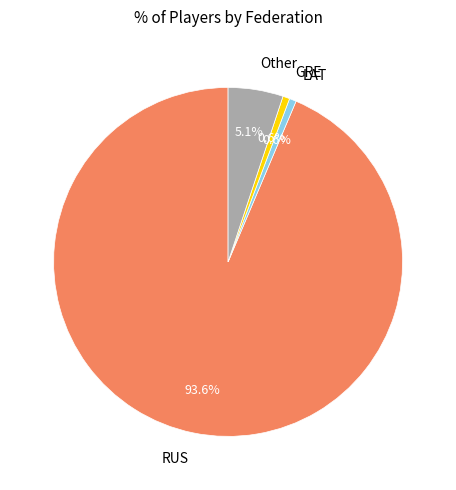

What is the total percentage of RUS and GRE?

94.3%